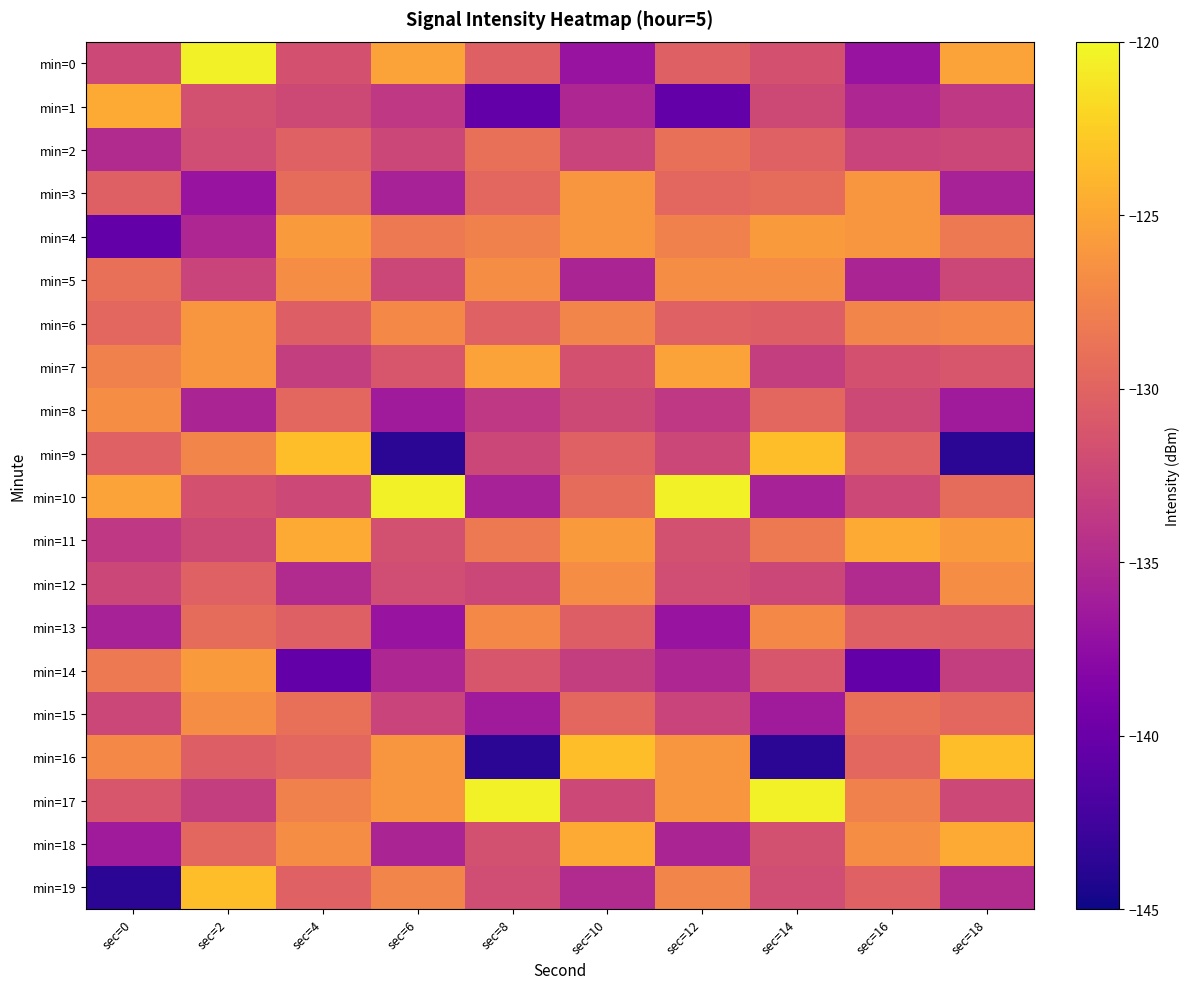

Reading right to left, list all the values displayed in this chart.

min=0: sec=18=-125.3	sec=16=-136.9	sec=14=-131.6	sec=12=-130.3	sec=10=-136.9	sec=8=-130.3	sec=6=-125.3	sec=4=-131.6	sec=2=-120.5	sec=0=-132.4
min=1: sec=18=-133.7	sec=16=-135.3	sec=14=-132.2	sec=12=-140.4	sec=10=-135.3	sec=8=-140.4	sec=6=-133.7	sec=4=-132.2	sec=2=-131.7	sec=0=-124.7
min=2: sec=18=-132.5	sec=16=-132.8	sec=14=-130.2	sec=12=-129.0	sec=10=-132.8	sec=8=-129.0	sec=6=-132.5	sec=4=-130.2	sec=2=-132.0	sec=0=-134.9
min=3: sec=18=-135.8	sec=16=-126.1	sec=14=-129.3	sec=12=-129.7	sec=10=-126.1	sec=8=-129.7	sec=6=-135.8	sec=4=-129.3	sec=2=-136.9	sec=0=-130.3
min=4: sec=18=-128.3	sec=16=-126.1	sec=14=-125.8	sec=12=-127.7	sec=10=-126.1	sec=8=-127.7	sec=6=-128.3	sec=4=-125.8	sec=2=-135.3	sec=0=-140.4
min=5: sec=18=-132.4	sec=16=-135.4	sec=14=-126.8	sec=12=-126.8	sec=10=-135.4	sec=8=-126.8	sec=6=-132.4	sec=4=-126.8	sec=2=-132.8	sec=0=-129.0
min=6: sec=18=-127.1	sec=16=-127.3	sec=14=-130.4	sec=12=-130.2	sec=10=-127.3	sec=8=-130.2	sec=6=-127.1	sec=4=-130.4	sec=2=-126.1	sec=0=-129.7
min=7: sec=18=-131.2	sec=16=-131.6	sec=14=-133.2	sec=12=-125.3	sec=10=-131.6	sec=8=-125.3	sec=6=-131.2	sec=4=-133.2	sec=2=-126.1	sec=0=-127.7
min=8: sec=18=-136.3	sec=16=-132.2	sec=14=-129.7	sec=12=-133.7	sec=10=-132.2	sec=8=-133.7	sec=6=-136.3	sec=4=-129.7	sec=2=-135.4	sec=0=-126.8
min=9: sec=18=-143.7	sec=16=-130.2	sec=14=-123.5	sec=12=-132.5	sec=10=-130.2	sec=8=-132.5	sec=6=-143.7	sec=4=-123.5	sec=2=-127.3	sec=0=-130.2
min=10: sec=18=-129.3	sec=16=-132.4	sec=14=-135.8	sec=12=-120.5	sec=10=-129.3	sec=8=-135.8	sec=6=-120.5	sec=4=-132.4	sec=2=-131.6	sec=0=-125.3
min=11: sec=18=-125.8	sec=16=-124.7	sec=14=-128.3	sec=12=-131.7	sec=10=-125.8	sec=8=-128.3	sec=6=-131.7	sec=4=-124.7	sec=2=-132.2	sec=0=-133.7
min=12: sec=18=-126.8	sec=16=-134.9	sec=14=-132.4	sec=12=-132.0	sec=10=-126.8	sec=8=-132.4	sec=6=-132.0	sec=4=-134.9	sec=2=-130.2	sec=0=-132.5
min=13: sec=18=-130.4	sec=16=-130.3	sec=14=-127.1	sec=12=-136.9	sec=10=-130.4	sec=8=-127.1	sec=6=-136.9	sec=4=-130.3	sec=2=-129.3	sec=0=-135.8
min=14: sec=18=-133.2	sec=16=-140.4	sec=14=-131.2	sec=12=-135.3	sec=10=-133.2	sec=8=-131.2	sec=6=-135.3	sec=4=-140.4	sec=2=-125.8	sec=0=-128.3
min=15: sec=18=-129.7	sec=16=-129.0	sec=14=-136.3	sec=12=-132.8	sec=10=-129.7	sec=8=-136.3	sec=6=-132.8	sec=4=-129.0	sec=2=-126.8	sec=0=-132.4
min=16: sec=18=-123.5	sec=16=-129.7	sec=14=-143.7	sec=12=-126.1	sec=10=-123.5	sec=8=-143.7	sec=6=-126.1	sec=4=-129.7	sec=2=-130.4	sec=0=-127.1
min=17: sec=18=-132.4	sec=16=-127.7	sec=14=-120.5	sec=12=-126.1	sec=10=-132.4	sec=8=-120.5	sec=6=-126.1	sec=4=-127.7	sec=2=-133.2	sec=0=-131.2
min=18: sec=18=-124.7	sec=16=-126.8	sec=14=-131.7	sec=12=-135.4	sec=10=-124.7	sec=8=-131.7	sec=6=-135.4	sec=4=-126.8	sec=2=-129.7	sec=0=-136.3
min=19: sec=18=-134.9	sec=16=-130.2	sec=14=-132.0	sec=12=-127.3	sec=10=-134.9	sec=8=-132.0	sec=6=-127.3	sec=4=-130.2	sec=2=-123.5	sec=0=-143.7